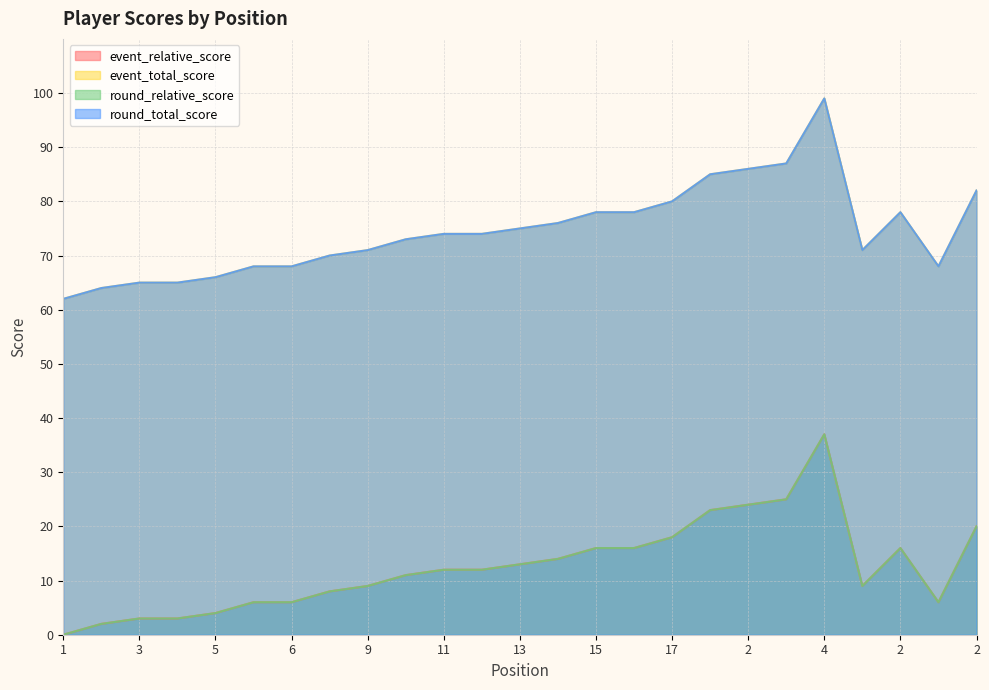

Which category has the lowest value across all series?

1